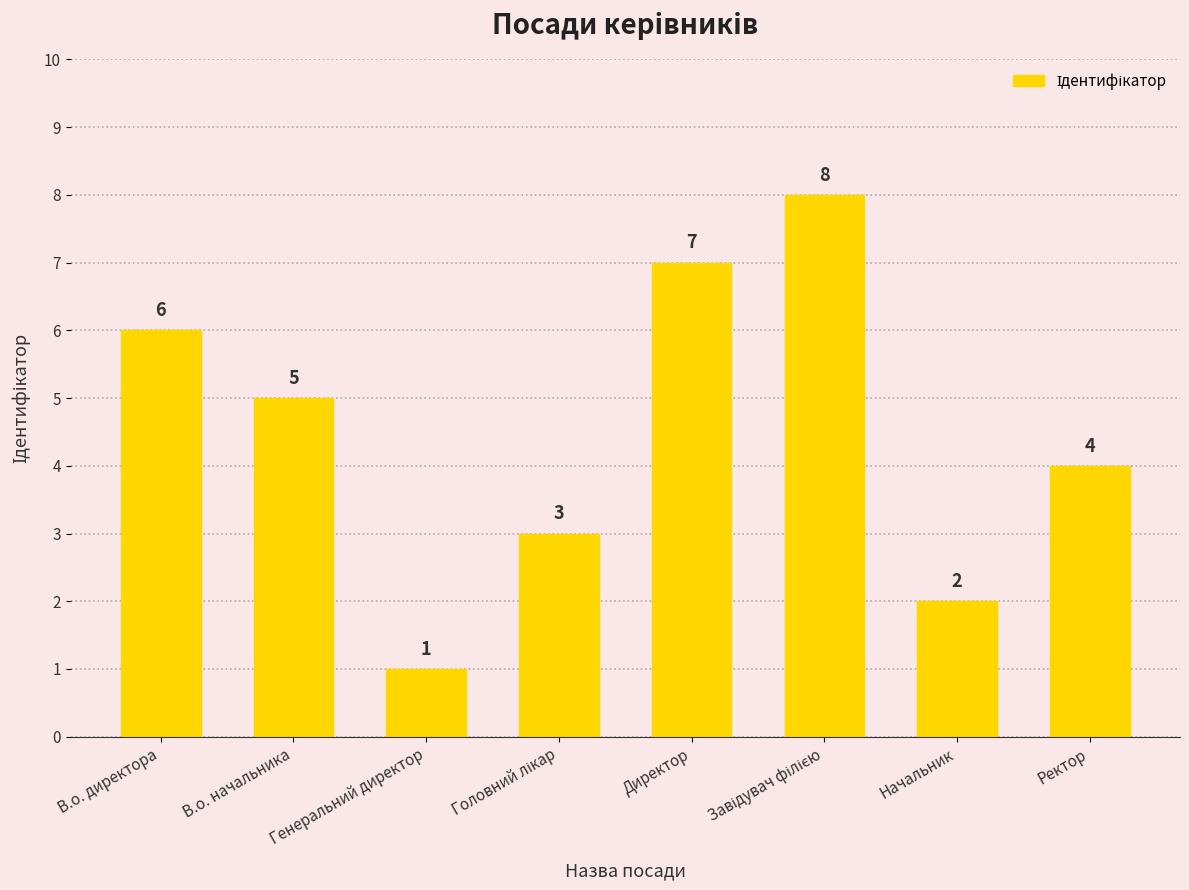

The value at Генеральний директор is 2. True or false?

False